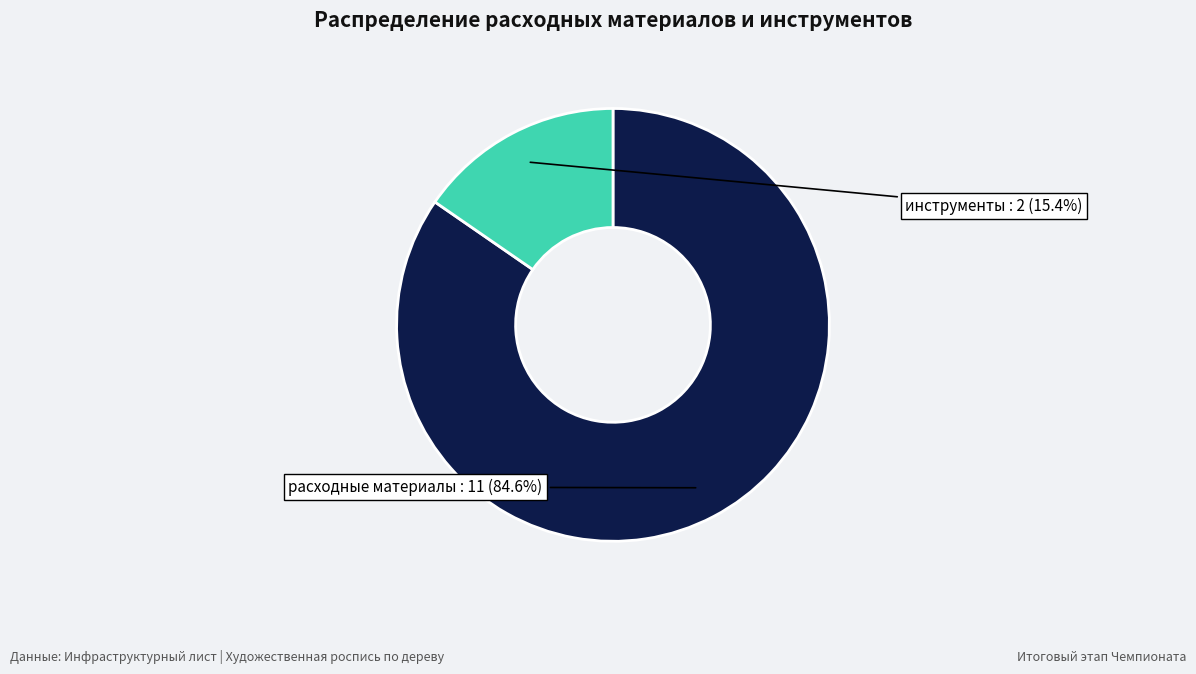

Which slice is the smallest?

инструменты